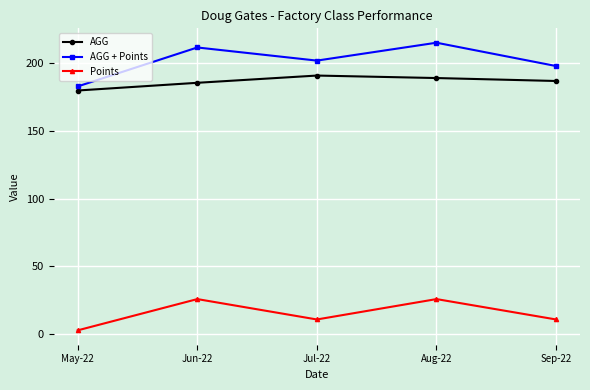

Which series has the largest total across all categories?

AGG + Points